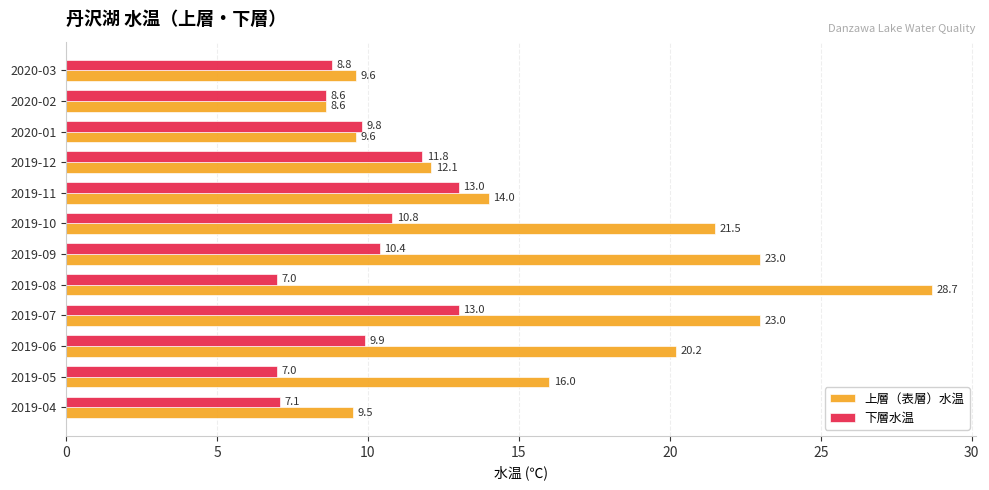

At which category is the sum across all series the highest?

2019-07